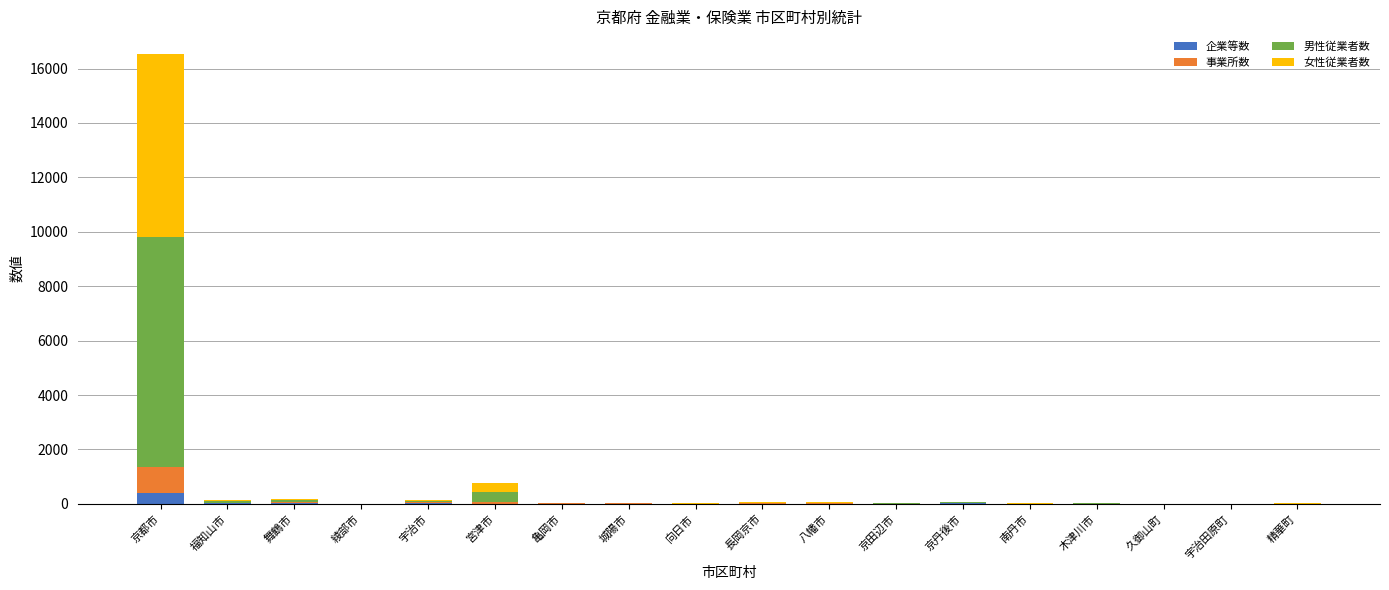

What is the maximum value for 企業等数?

405